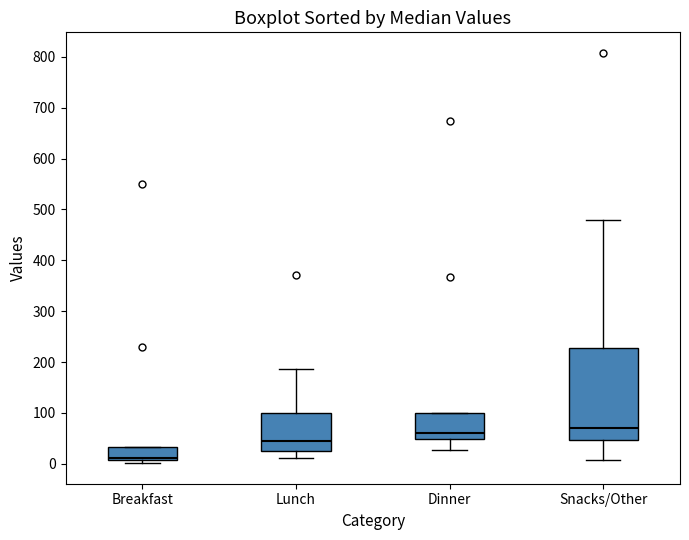

Which box's median line is the lowest?

Breakfast